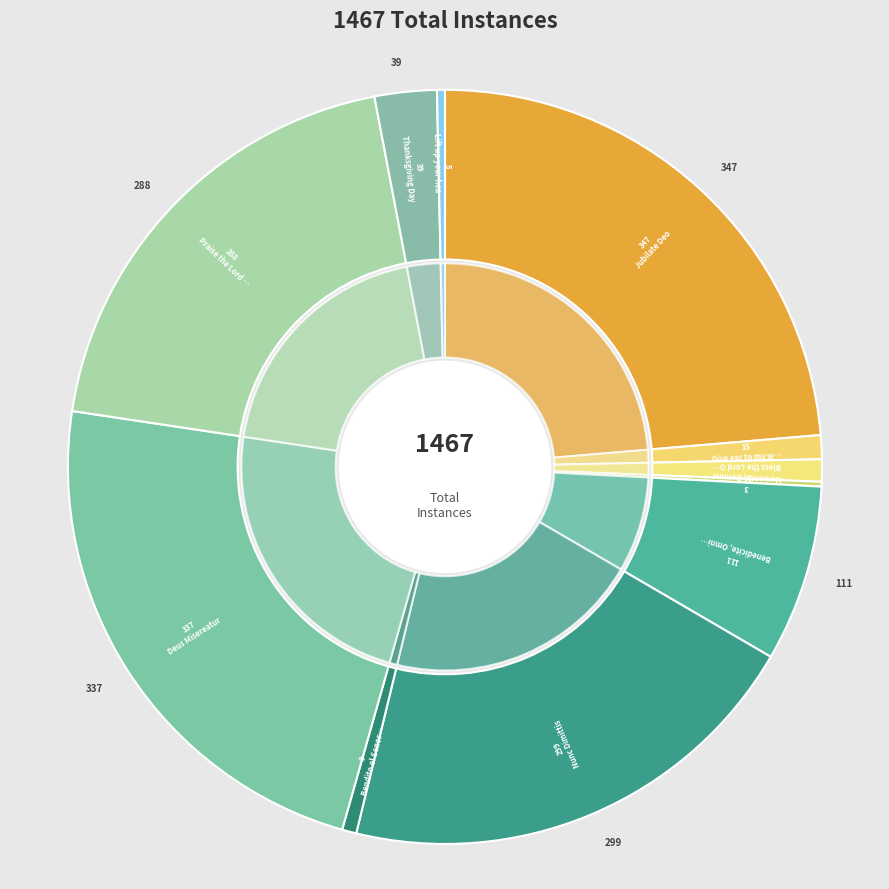

Count the number of slices in the pie.

11